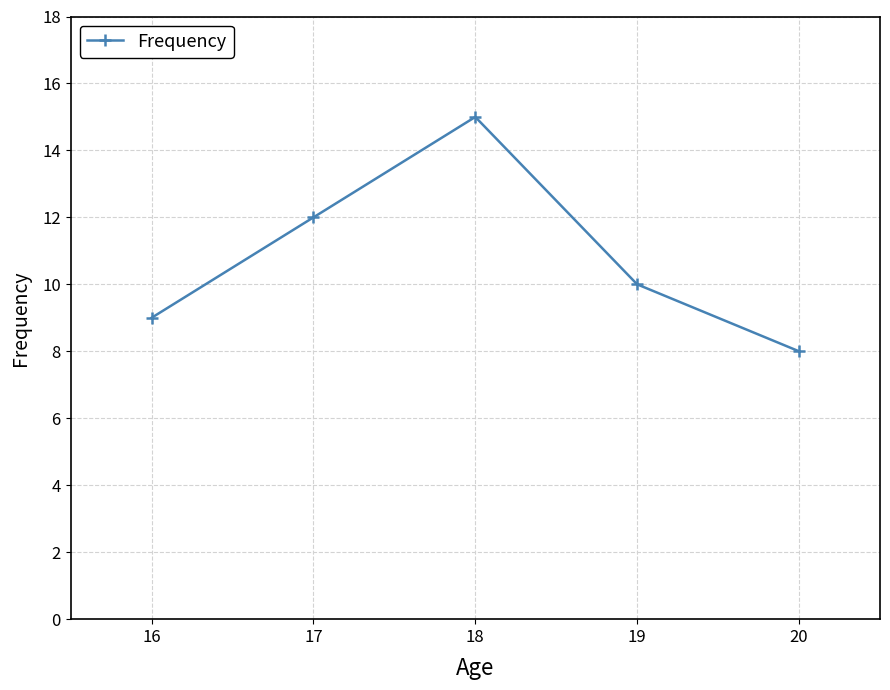

Reading left to right, transcribe all the data shown in this chart.

9	12	15	10	8